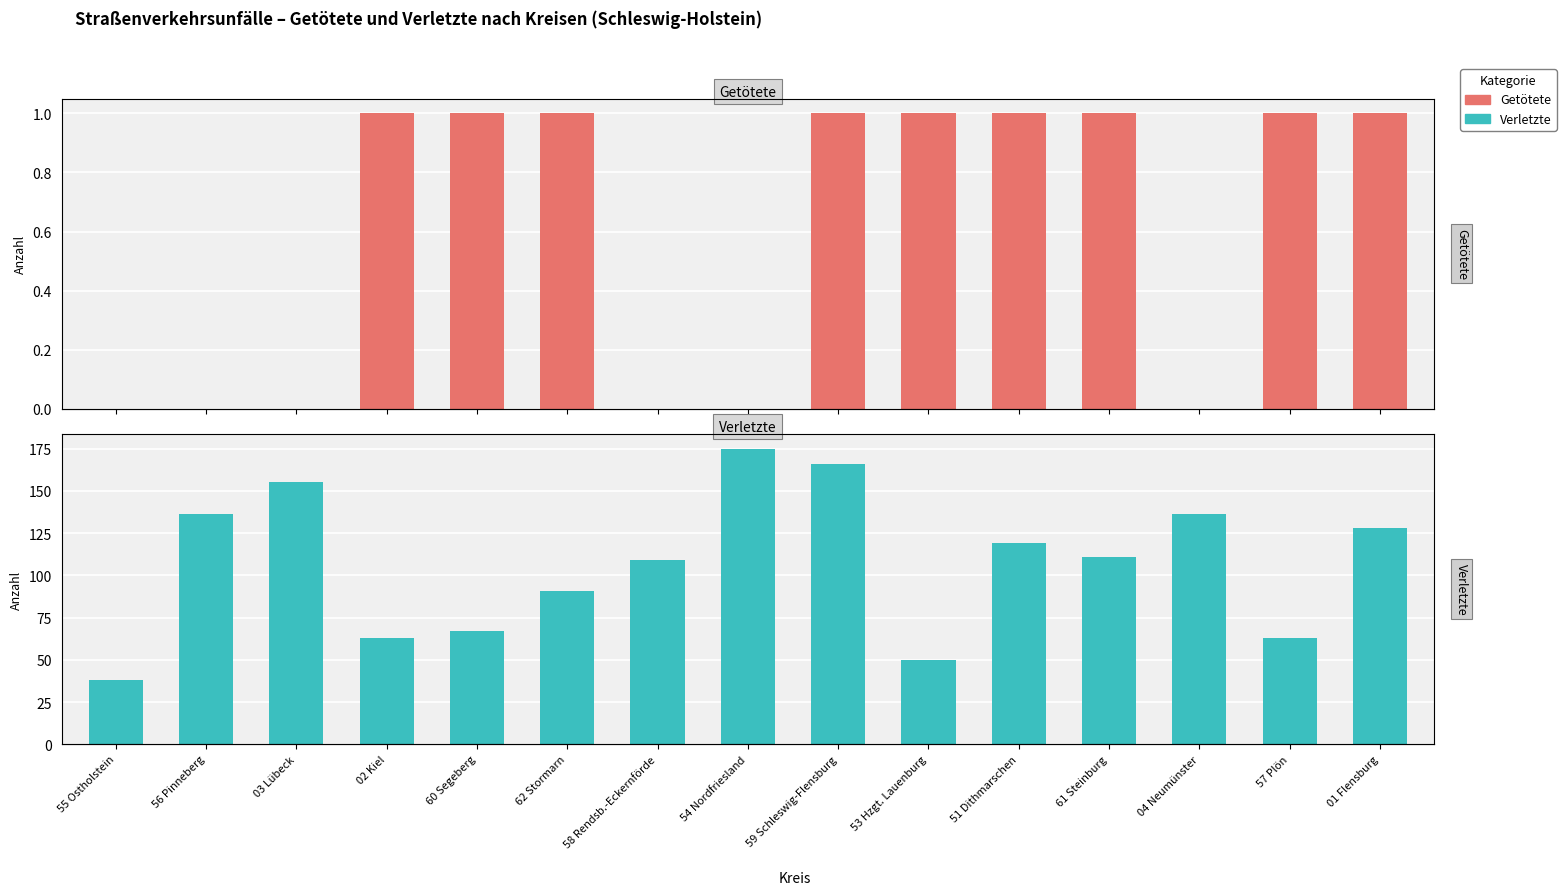

At which category is the sum across all series the highest?

54 Nordfriesland